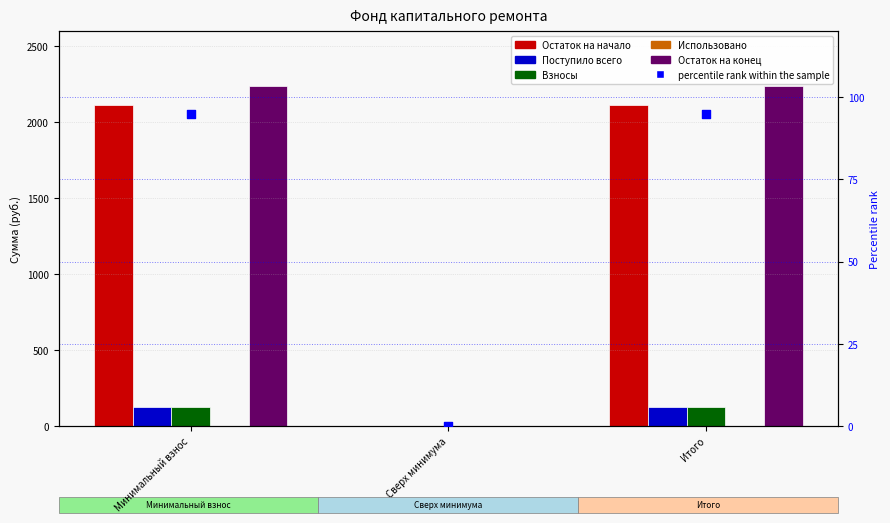

Is the value of Использовано at Сверх минимума greater than the value of Взносы at Минимальный взнос?

No